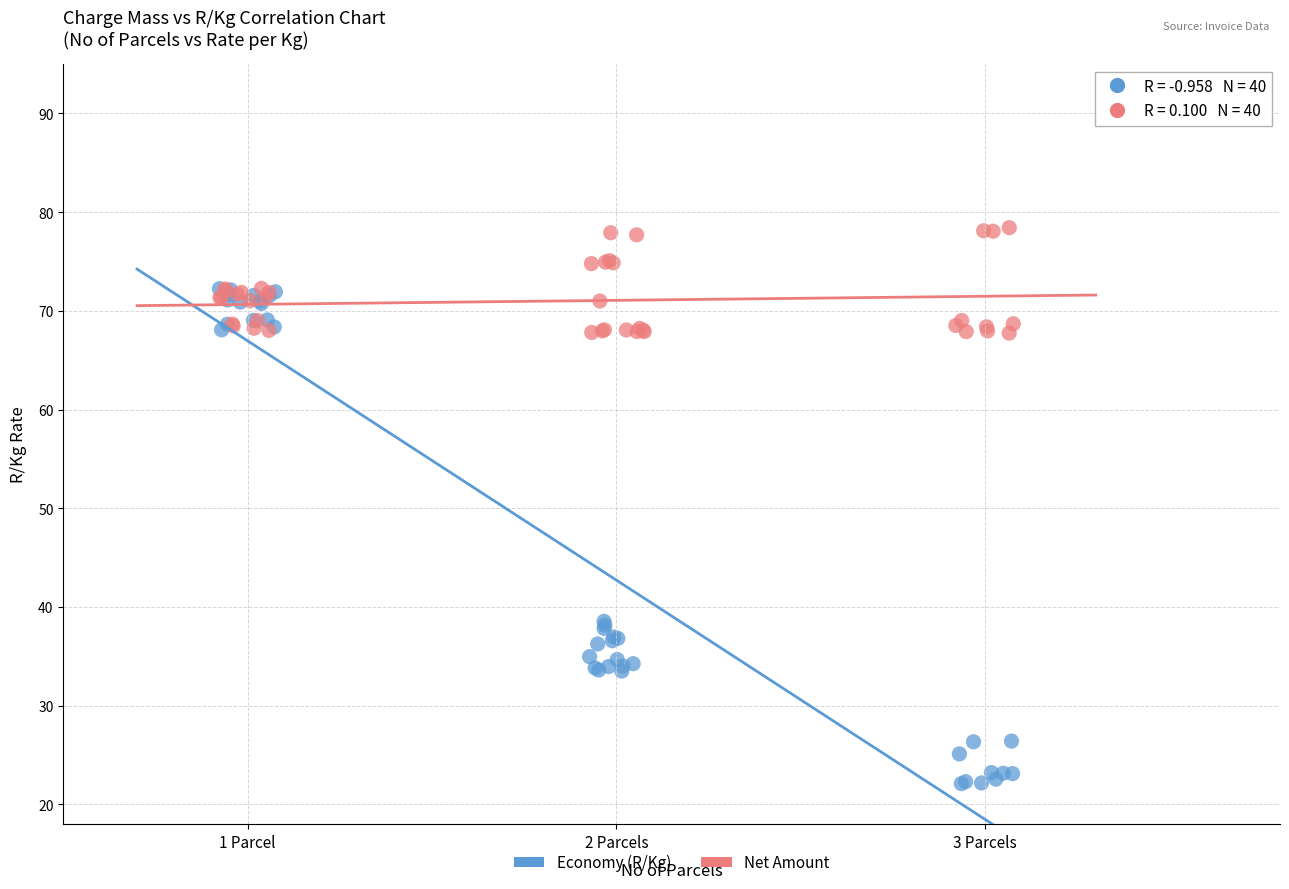

Which series reaches the maximum Y coordinate?

Net Amount